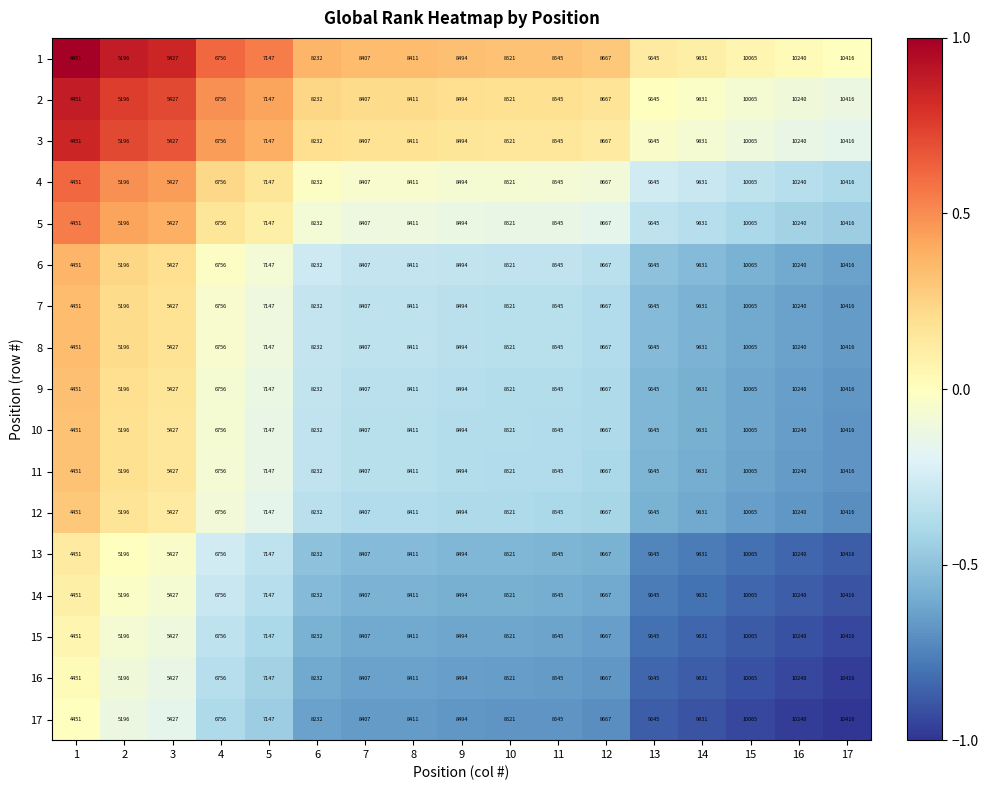

What is the total value across all series at 17?

177072